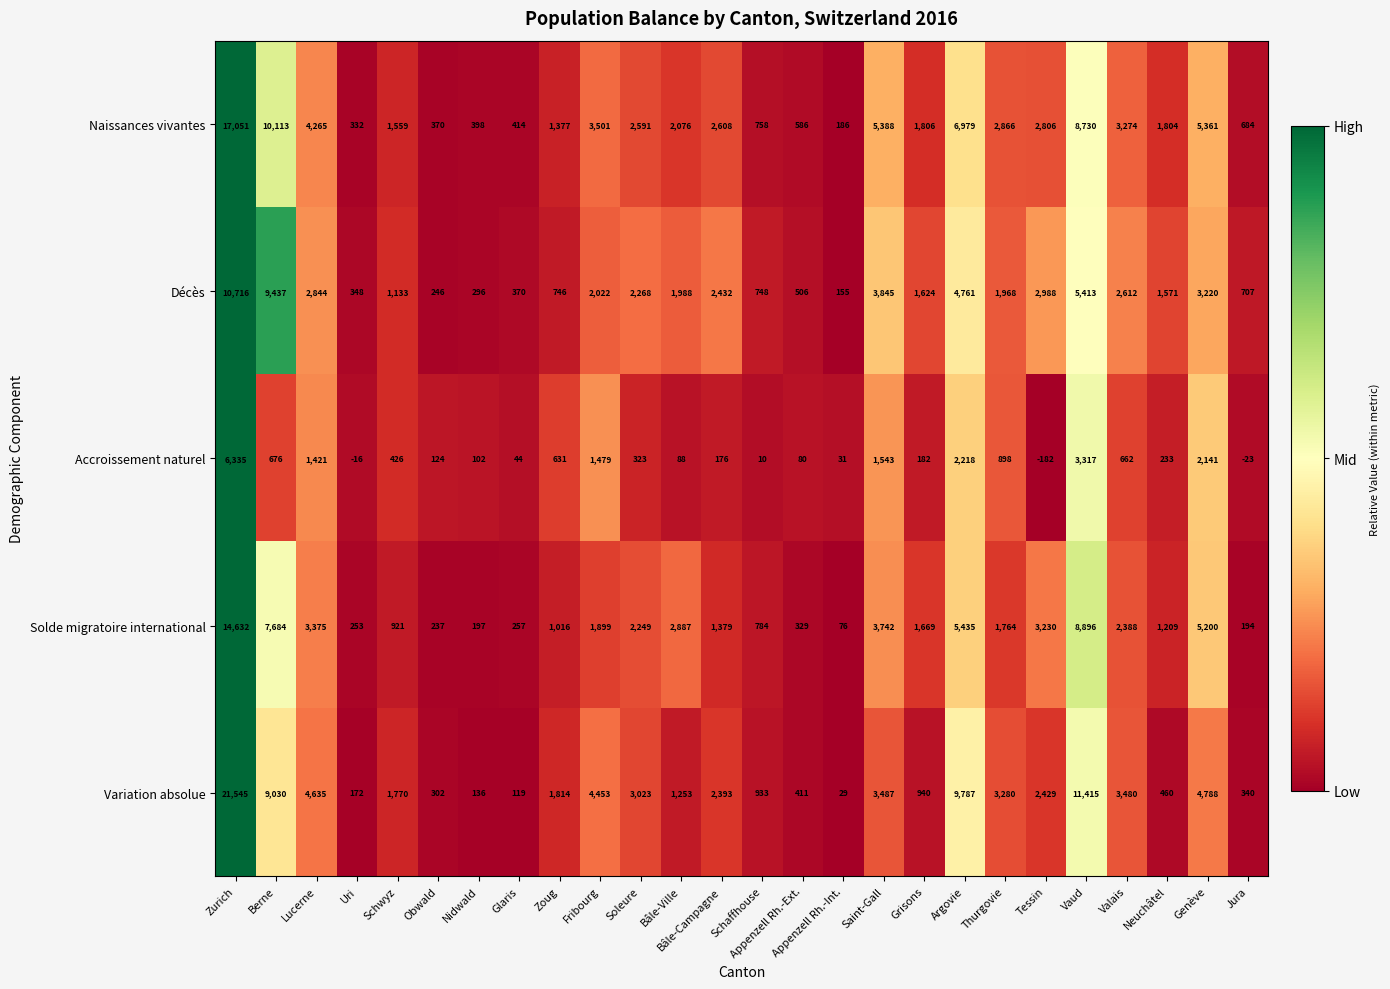

What is the sum of all Naissances vivantes values?

87883